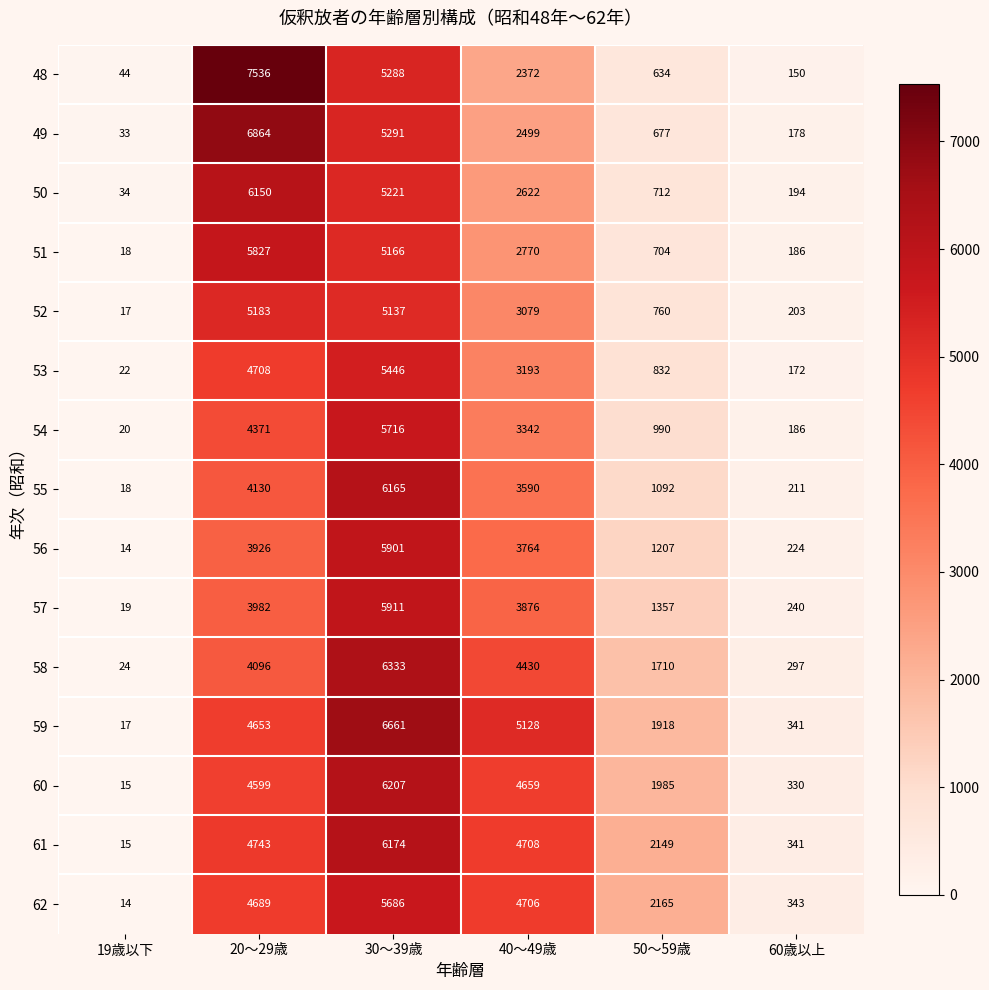

Which series has the largest total across all categories?

59